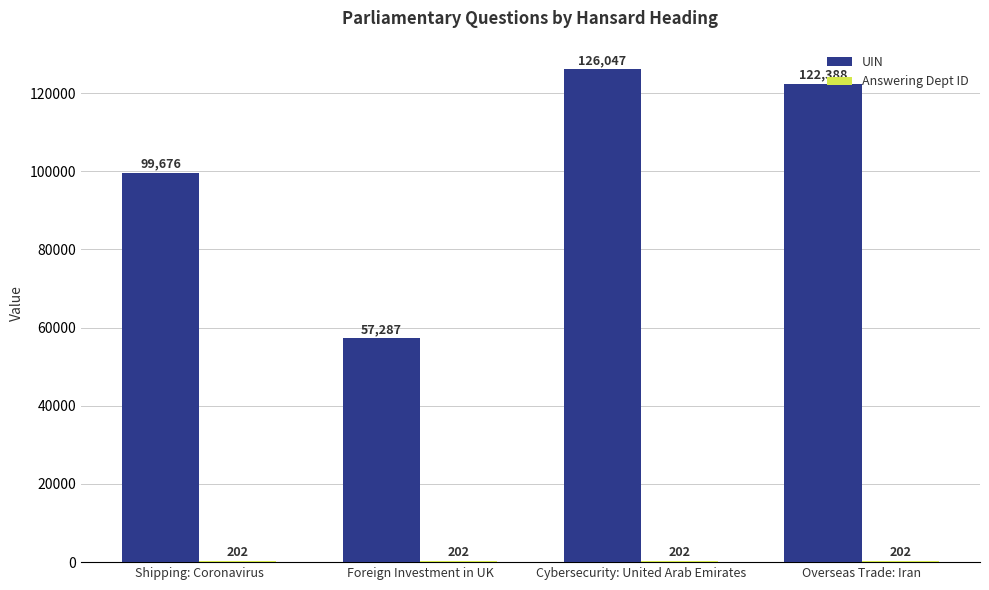

Which series changed the most between Shipping: Coronavirus and Foreign Investment in UK?

UIN